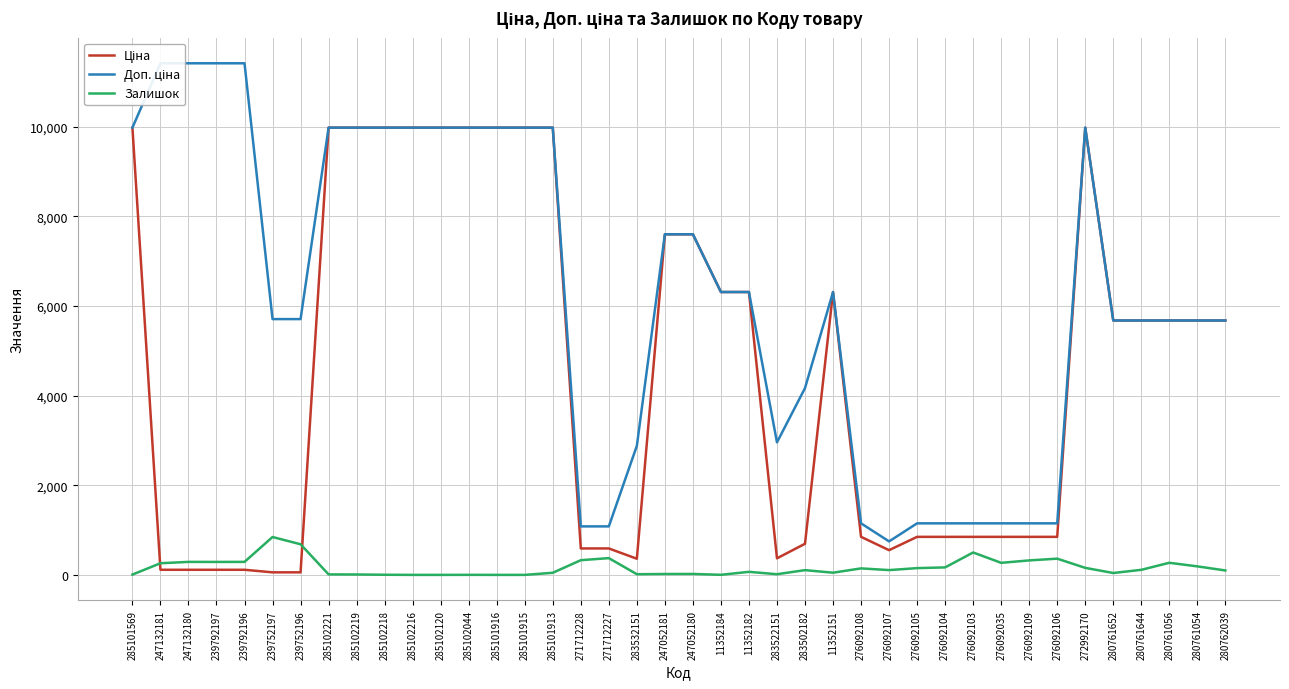

Is it true that Ціна equals 3131.9 at 280761644?

False